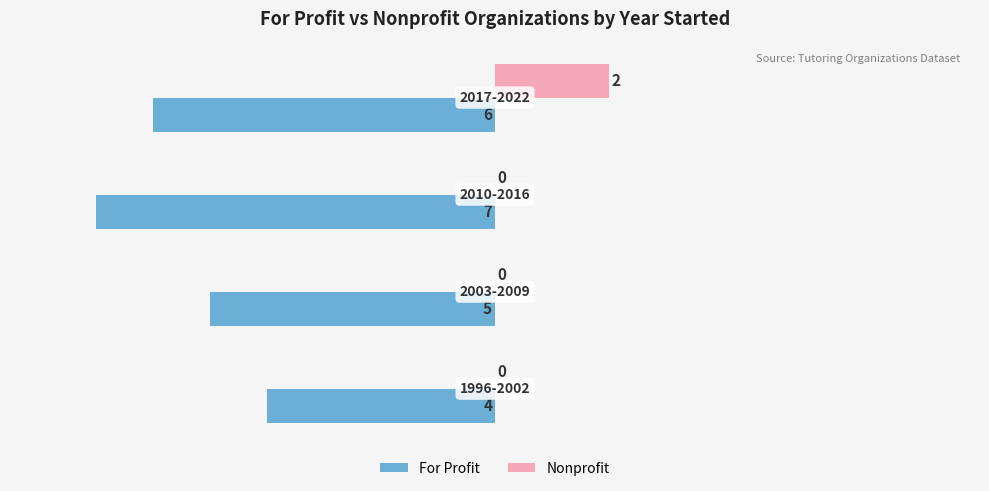

How many For Profit values are between -6 and -4?

3